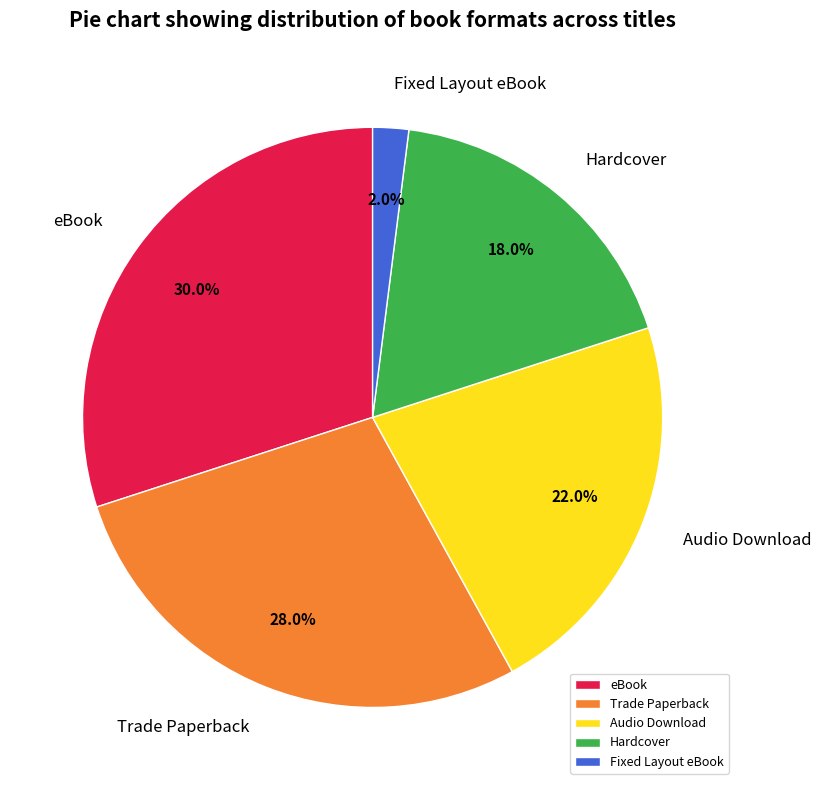

Does Trade Paperback represent more than half of the total?

No